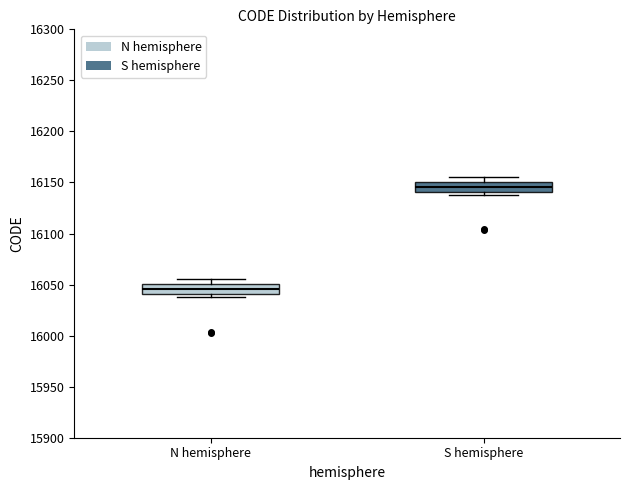

Reading left to right, read every box against the y-axis: the position of its median line, the range the box covers, and the ends of its whiskers. The values are not printed on the chart, so give them approximately, as read against the axis.

N hemisphere: median 16045, box 16040 to 16050, whiskers 16040 (just below the box's lower edge) to 16055
S hemisphere: median 16145, box 16140 to 16150, whiskers 16140 (just below the box's lower edge) to 16155